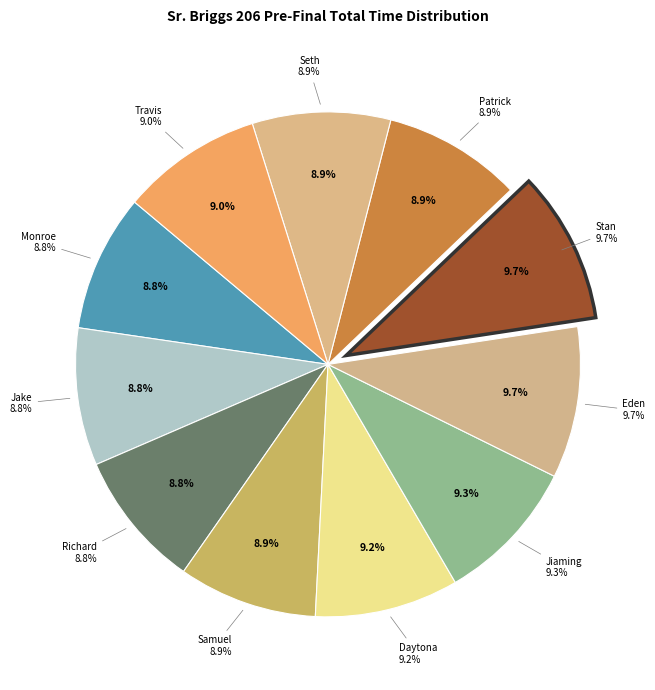

To the nearest percent, what percentage of the pie is Travis Roop?

9%